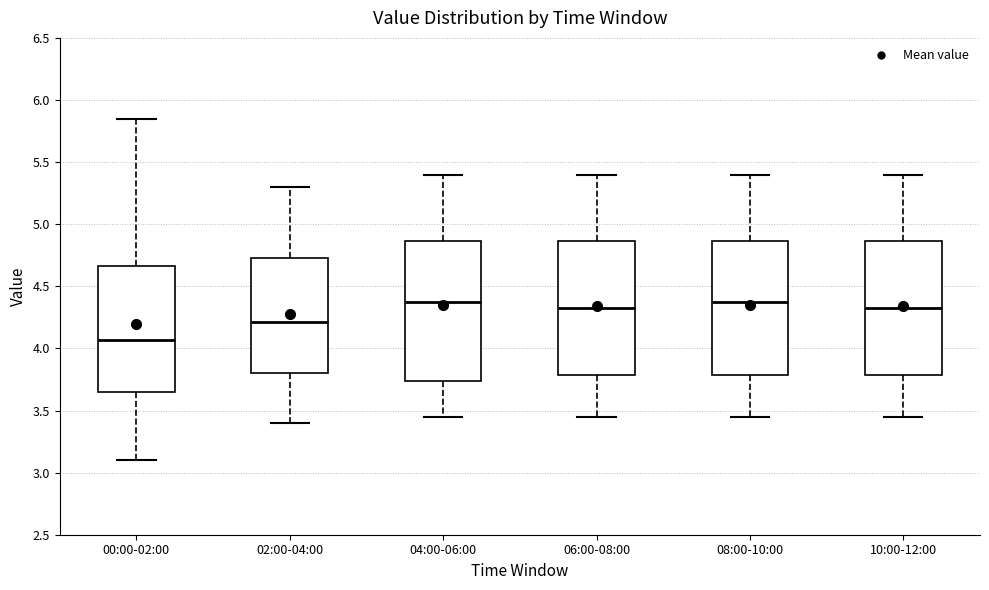

Reading left to right, read every box against the y-axis: the position of its median line, the range the box covers, and the ends of its whiskers. The values are not printed on the chart, so give them approximately, as read against the axis.

00:00-02:00: median 4.05, box 3.65 to 4.65, whiskers 3.10 to 5.85
02:00-04:00: median 4.20, box 3.80 to 4.75, whiskers 3.40 to 5.30
04:00-06:00: median 4.40, box 3.75 to 4.85, whiskers 3.45 to 5.40
06:00-08:00: median 4.35, box 3.80 to 4.85, whiskers 3.45 to 5.40
08:00-10:00: median 4.40, box 3.80 to 4.85, whiskers 3.45 to 5.40
10:00-12:00: median 4.35, box 3.80 to 4.85, whiskers 3.45 to 5.40